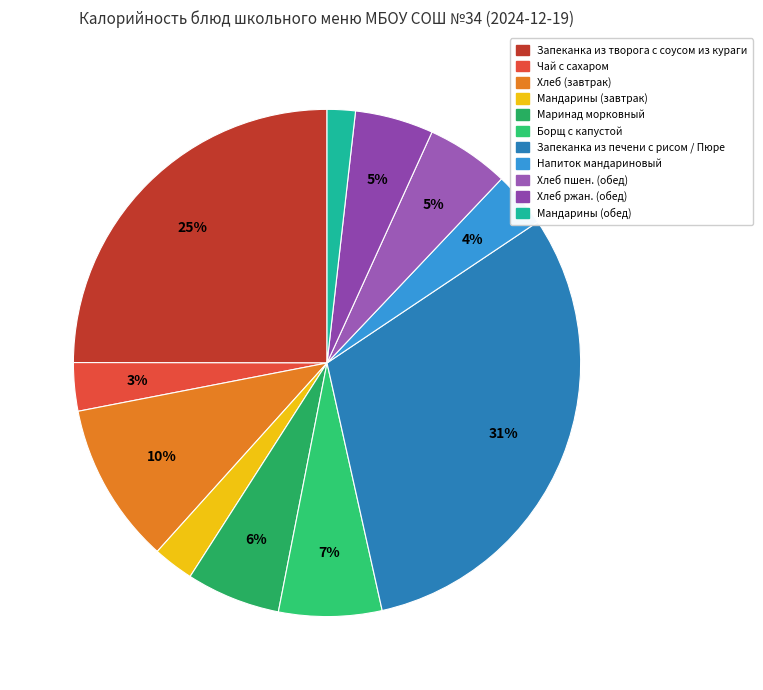

Is there a majority slice in this chart?

No